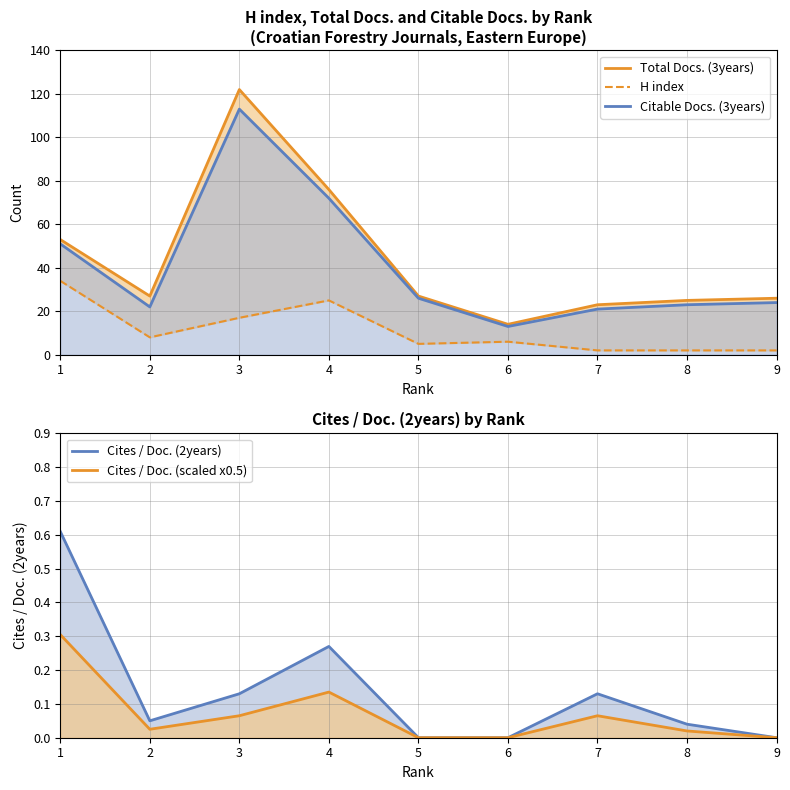

Which category has the highest value in the Cites / Doc. (2years) series?

1